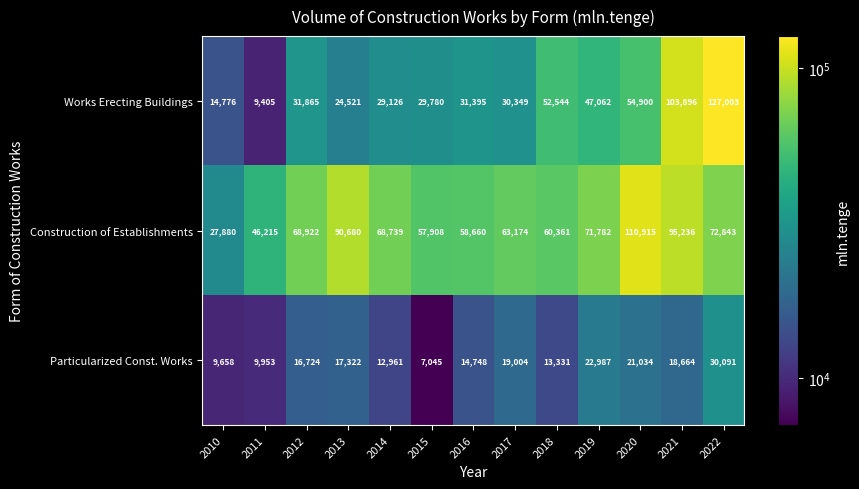

Where is Works Erecting Buildings nearest to the value 68204?

2020